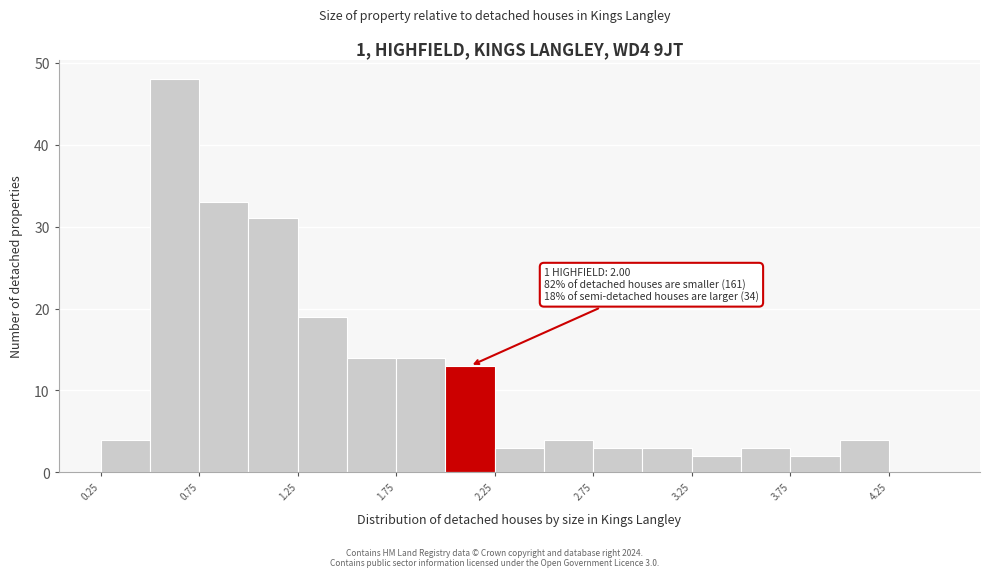

Which range on the x-axis has the tallest bar?

0.50 to 0.75